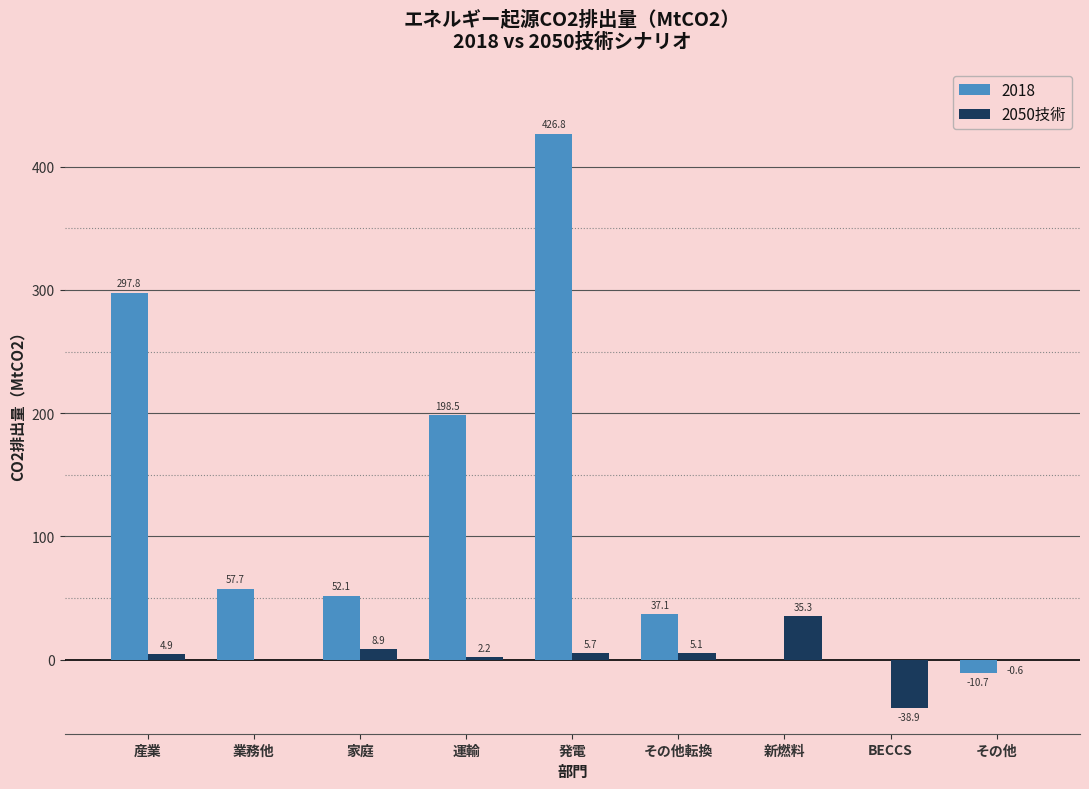

Reading right to left, what are all the values shown in this chart?

2018: その他=-10.7	BECCS=0.0	新燃料=0.0	その他転換=37.1	発電=426.8	運輸=198.5	家庭=52.1	業務他=57.7	産業=297.8
2050技術: その他=-0.6	BECCS=-38.9	新燃料=35.3	その他転換=5.1	発電=5.7	運輸=2.2	家庭=8.9	業務他=0.0	産業=4.9